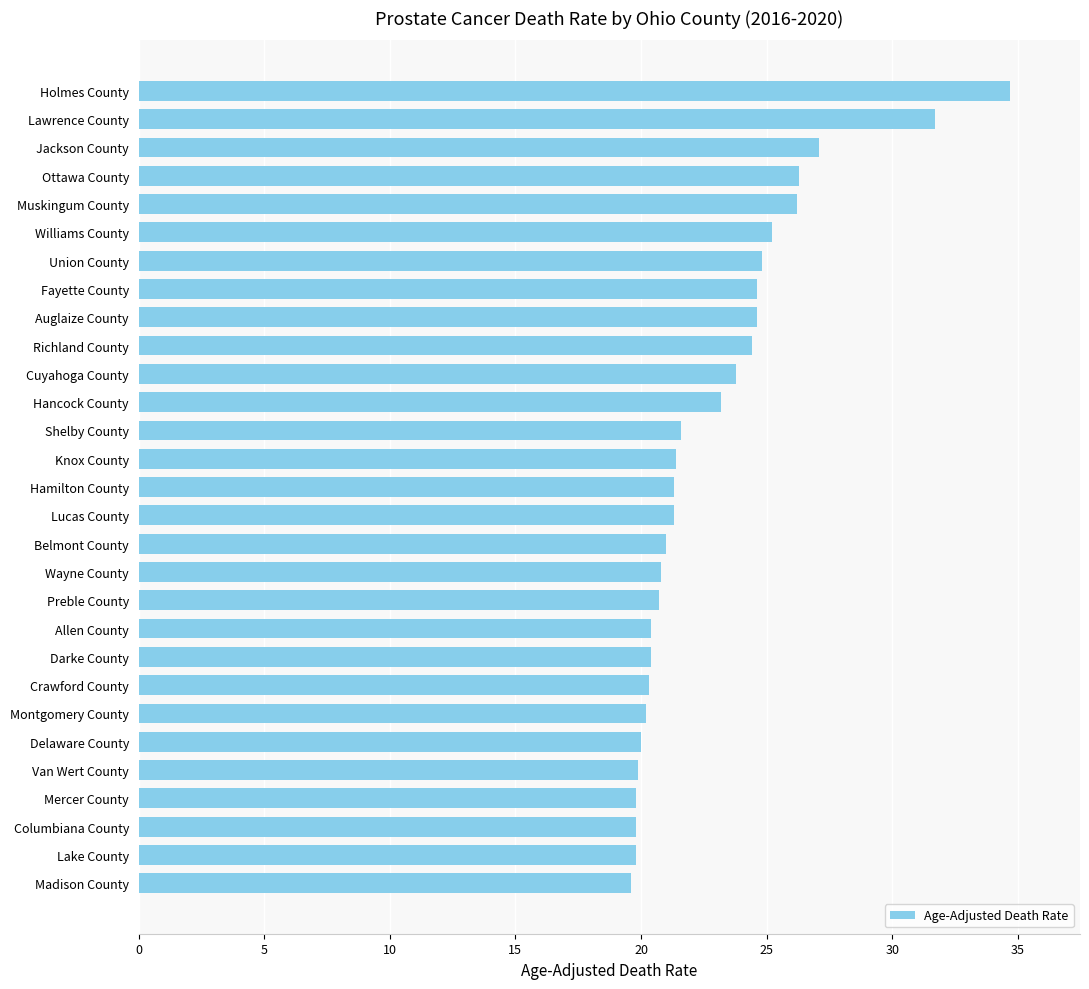

Between Knox County and Delaware County, which is larger?

Knox County